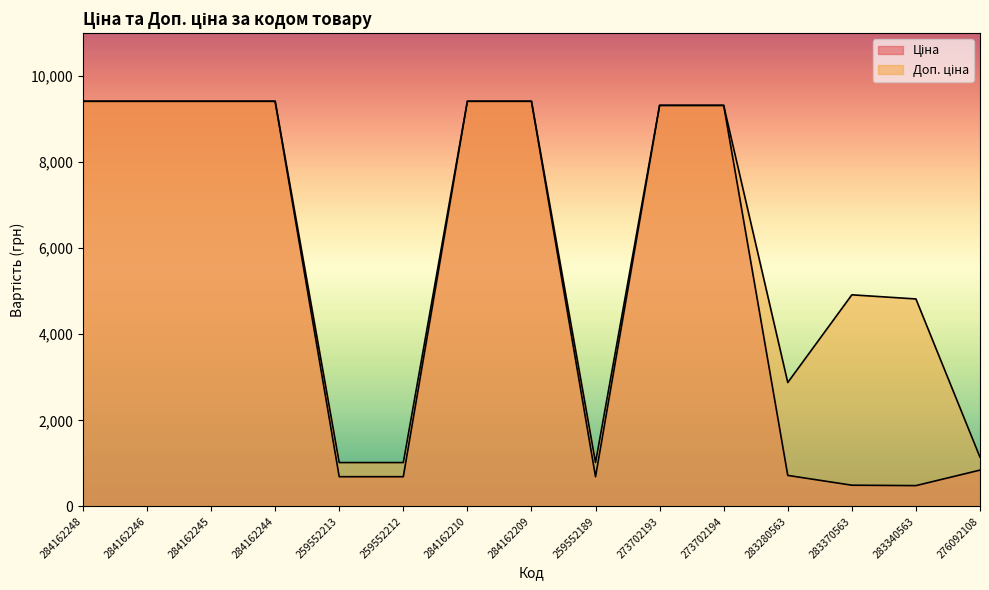

What is the label of the 11th point from the left?

273702194